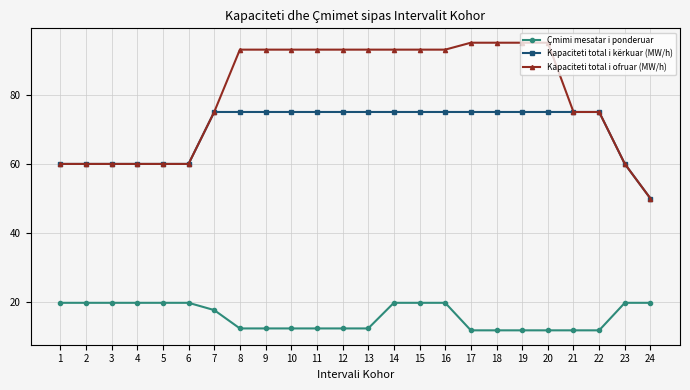

The Çmimi mesatar i ponderuar series shows 13.1 at 16. True or false?

False